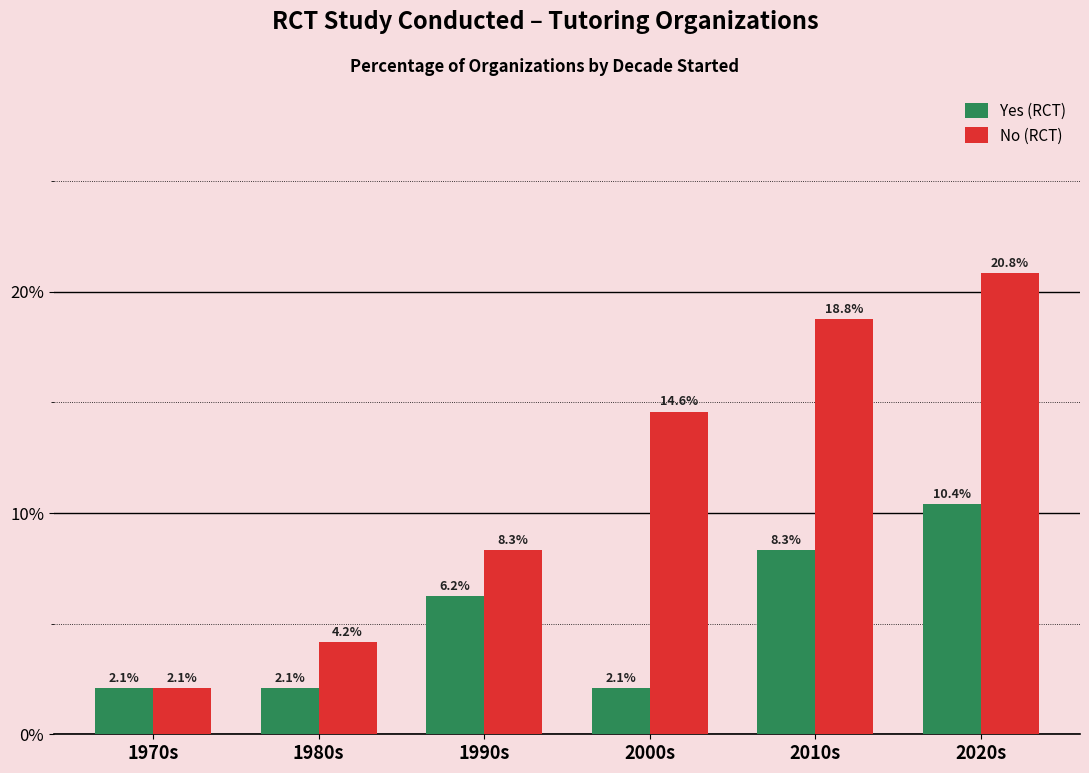

What is the difference between the second highest and second lowest values in the No (RCT) series?

14.6